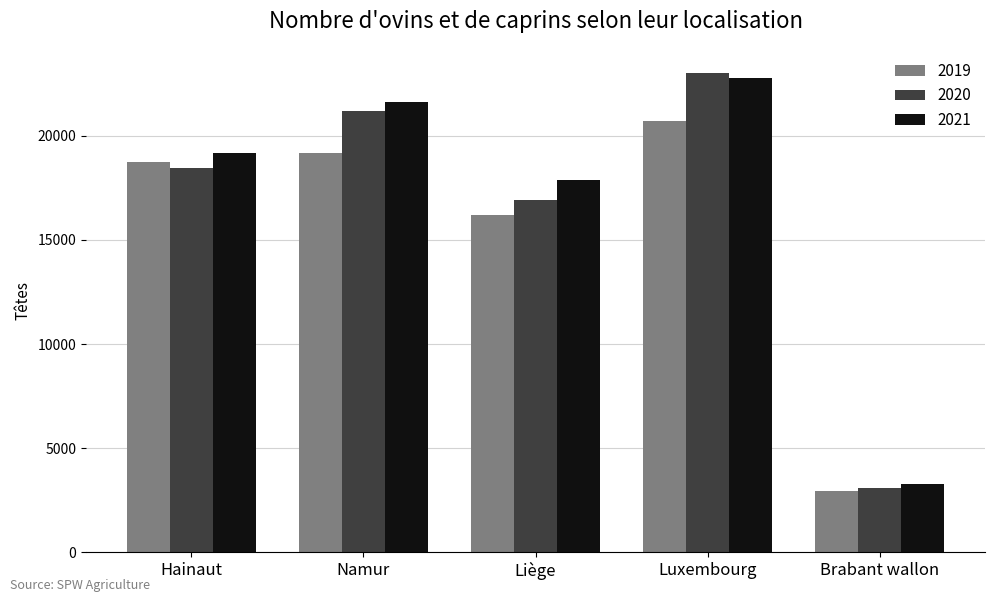

Rank the series by their average value, from highest to lowest.

2021, 2020, 2019